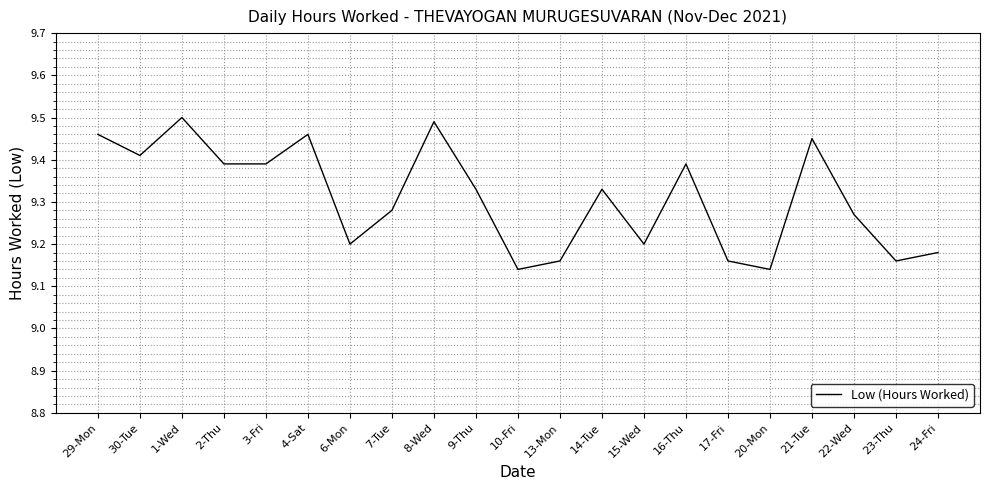

The value at 13-Mon is 16.1. True or false?

False